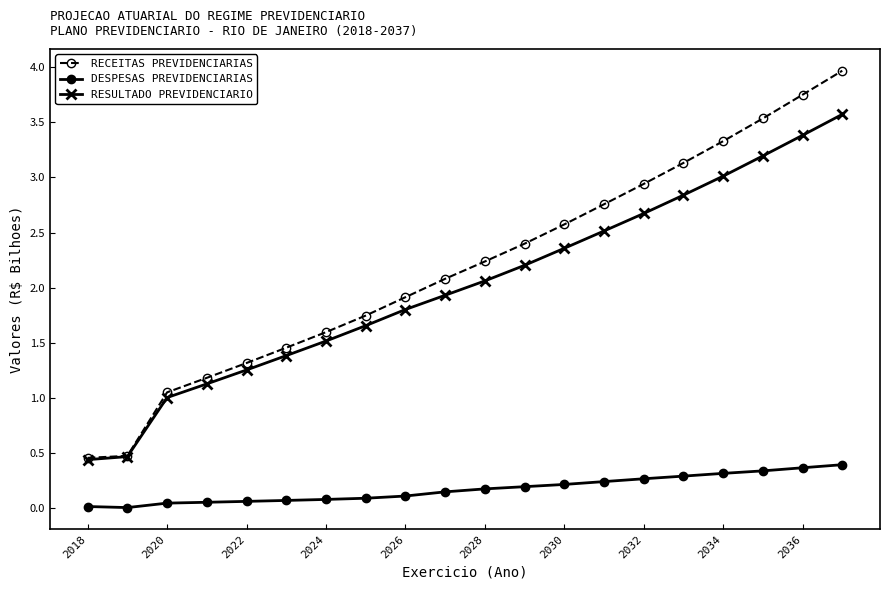

What is the value of the DESPESAS PREVIDENCIARIAS point at the 15th from the left?

0.3